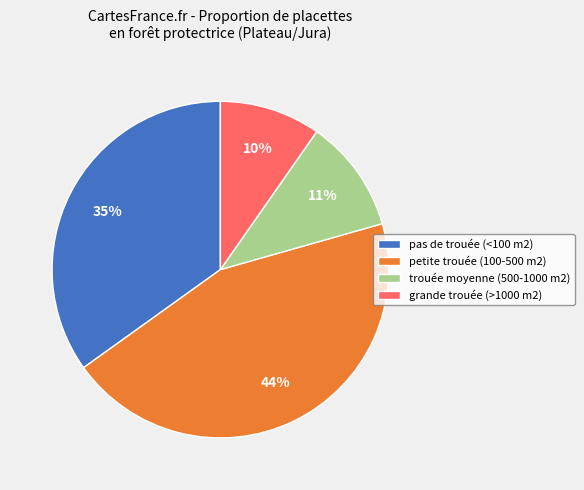

Does any single category account for the majority?

No